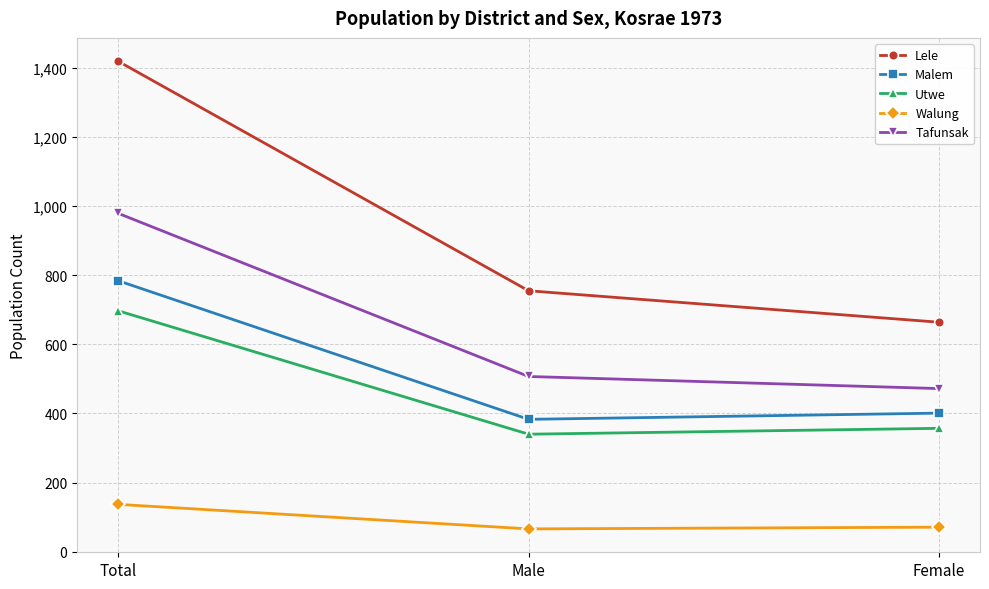

Is it true that Walung equals 114 at Male?

False